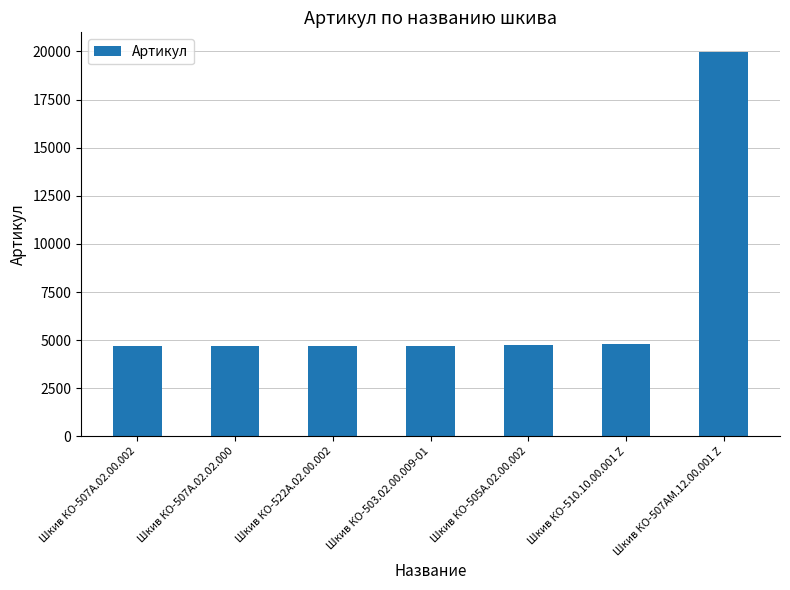

What is the smallest value displayed?

4705